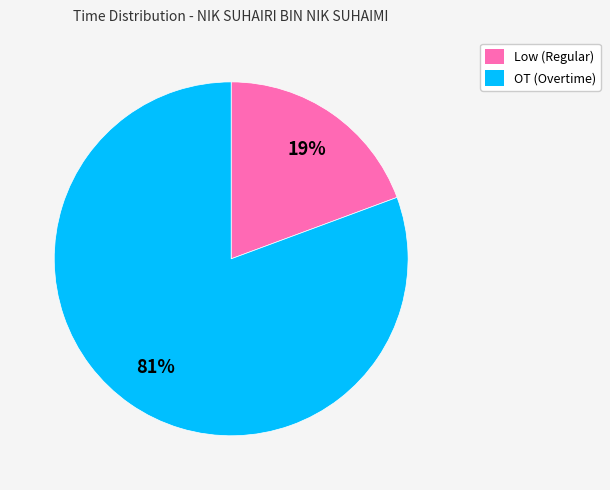

The OT slice represents 72% of the pie. True or false?

False